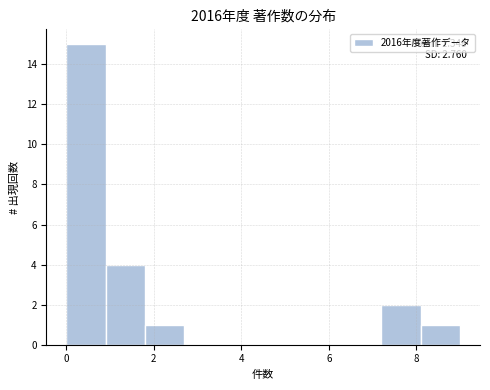

Over which range of the x-axis is the bar tallest?

0.0 to 0.9